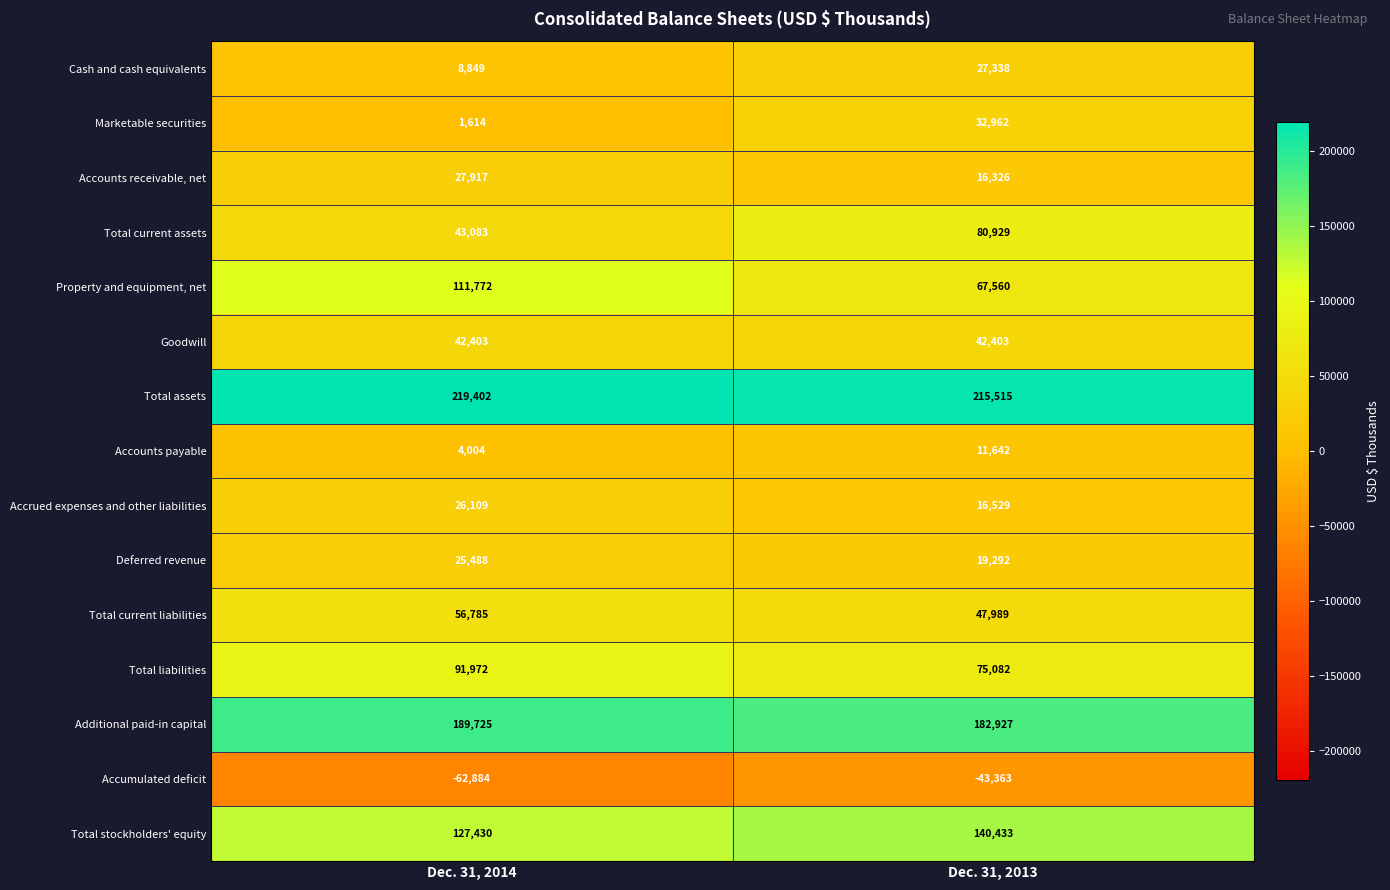

Where is Total current assets nearest to the value 62006?

Dec. 31, 2014